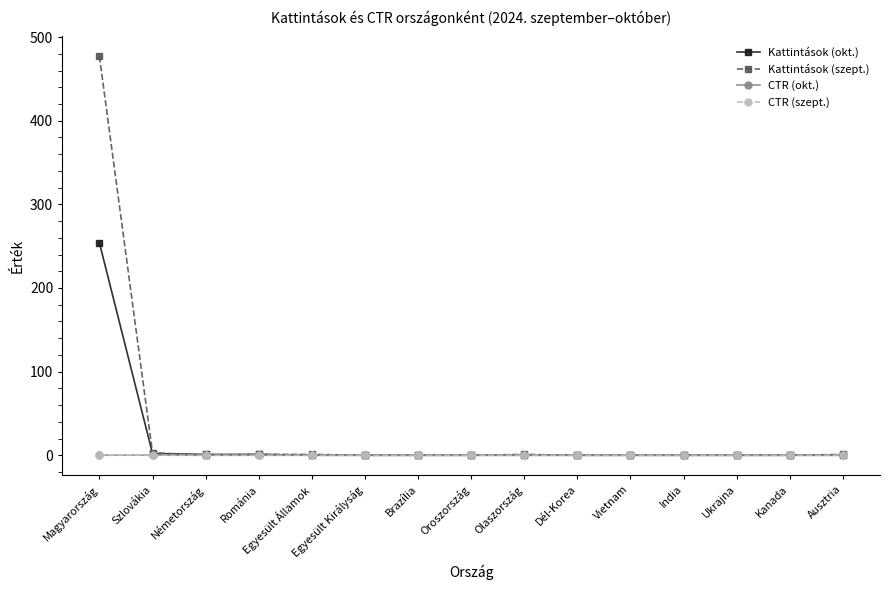

What is the difference between the maximum and second lowest values in the CTR (szept.) series?

0.1